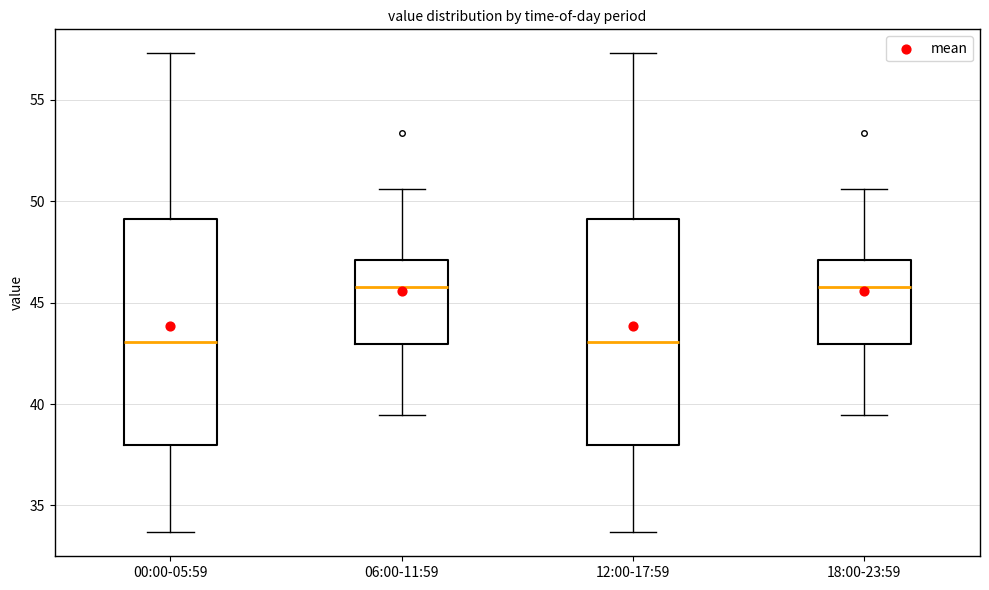

Reading left to right, transcribe this box plot: for each box, give where its median line is, the range the box spans, and where its two whiskers end, as read against the y-axis. The values are not printed on the chart, so give them approximately, as read against the axis.

00:00-05:59: median 43.0, box 38.0 to 49.0, whiskers 33.5 to 57.5
06:00-11:59: median 46.0, box 43.0 to 47.0, whiskers 39.5 to 50.5
12:00-17:59: median 43.0, box 38.0 to 49.0, whiskers 33.5 to 57.5
18:00-23:59: median 46.0, box 43.0 to 47.0, whiskers 39.5 to 50.5